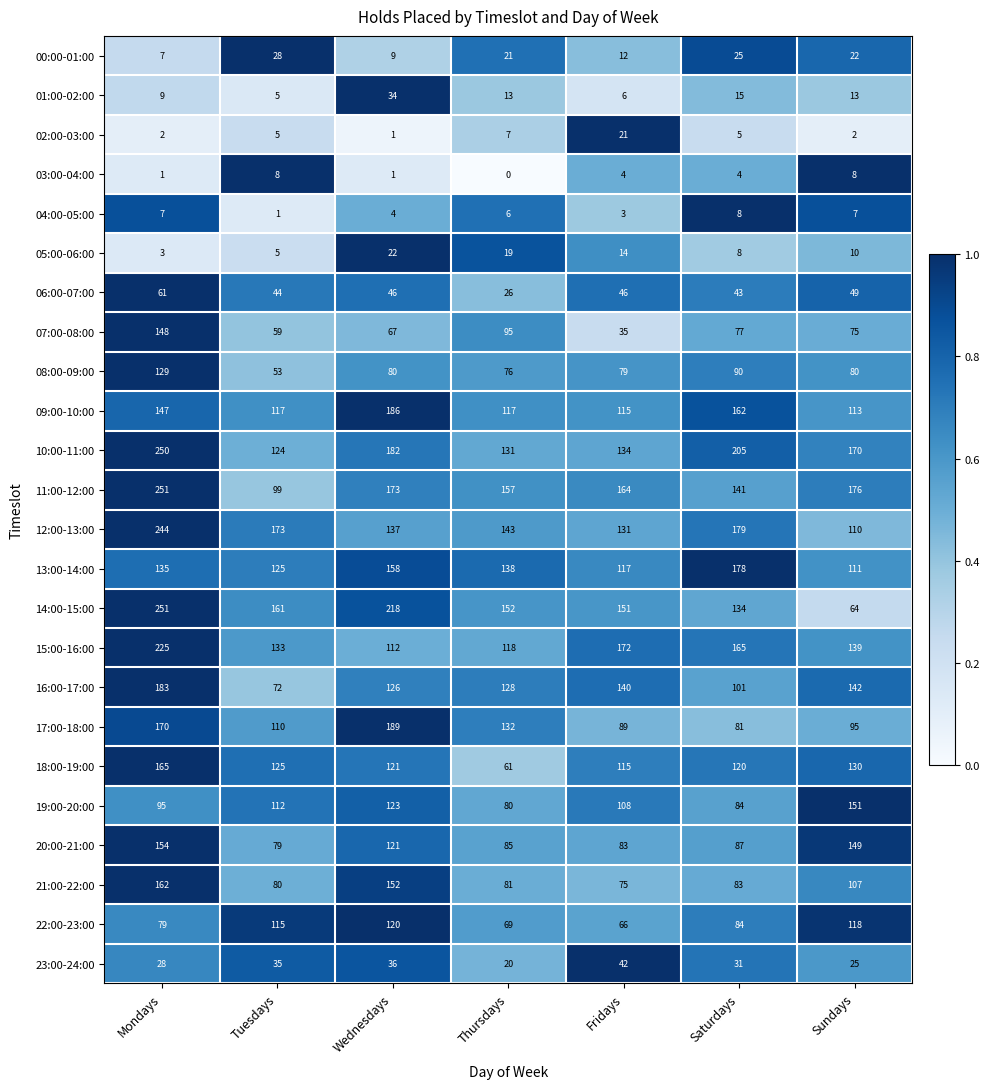

Which series has the largest total across all categories?

10:00-11:00